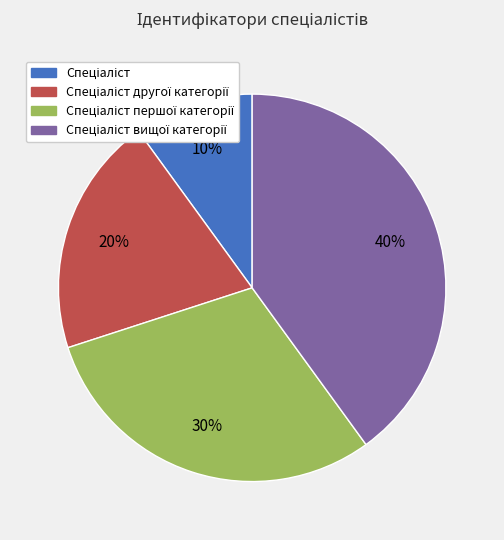

Is there a majority slice in this chart?

No